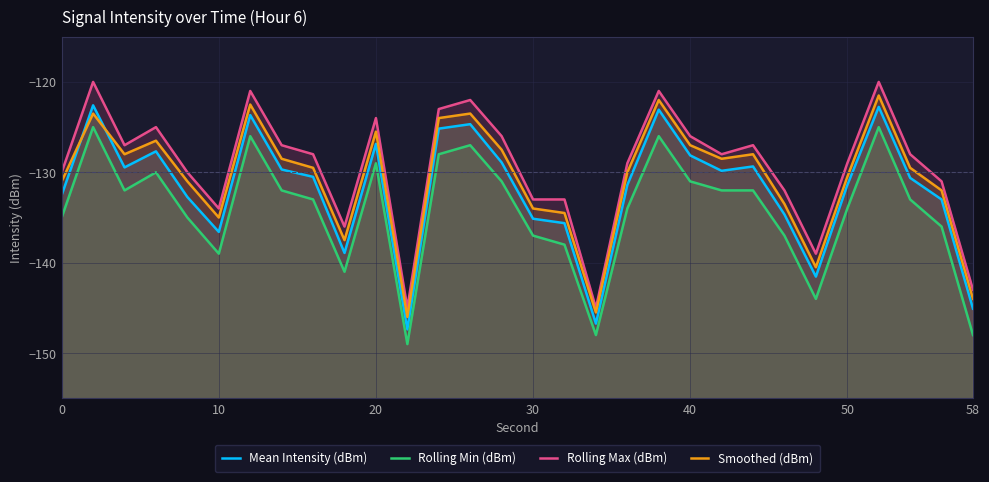

True or false: Smoothed (dBm) and Rolling Max (dBm) cross at least once.

False